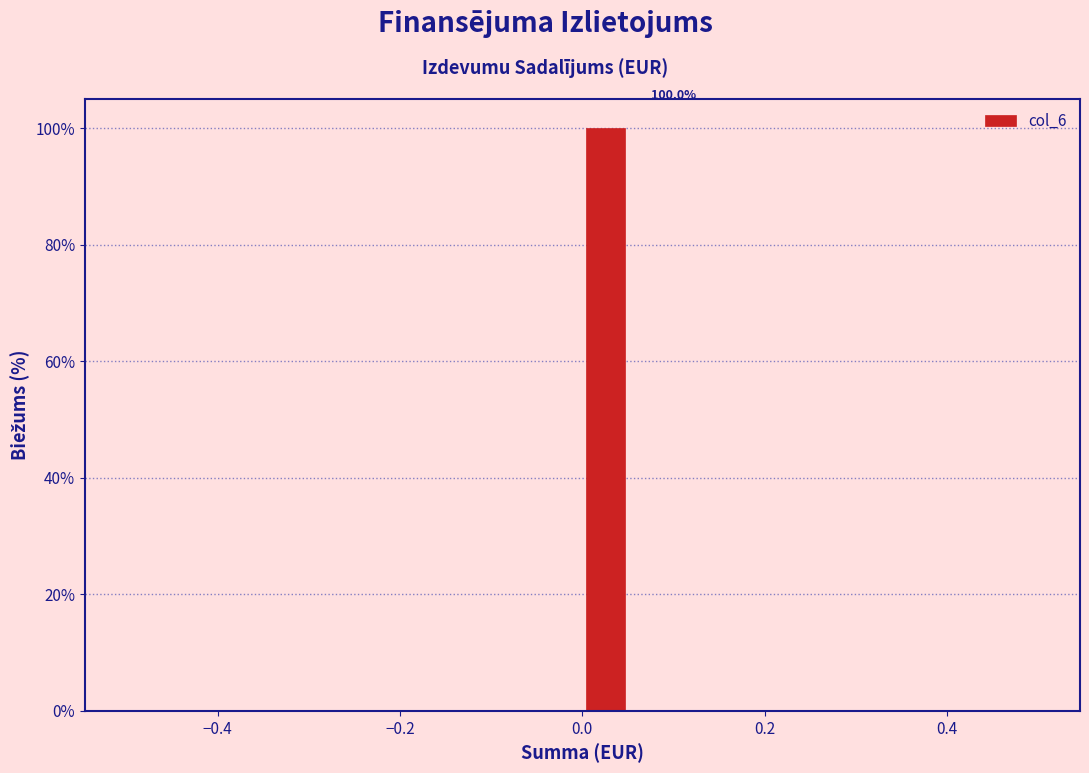

Around what value on the x-axis is the tallest bar? Give the approximate position of its centre, as read against the axis.

0.02